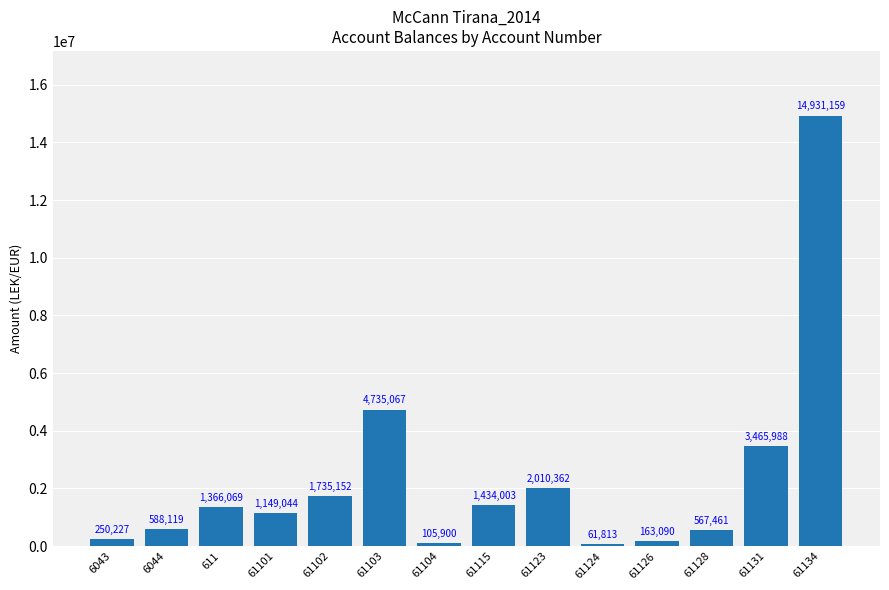

Which label corresponds to the largest value in the chart?

61134